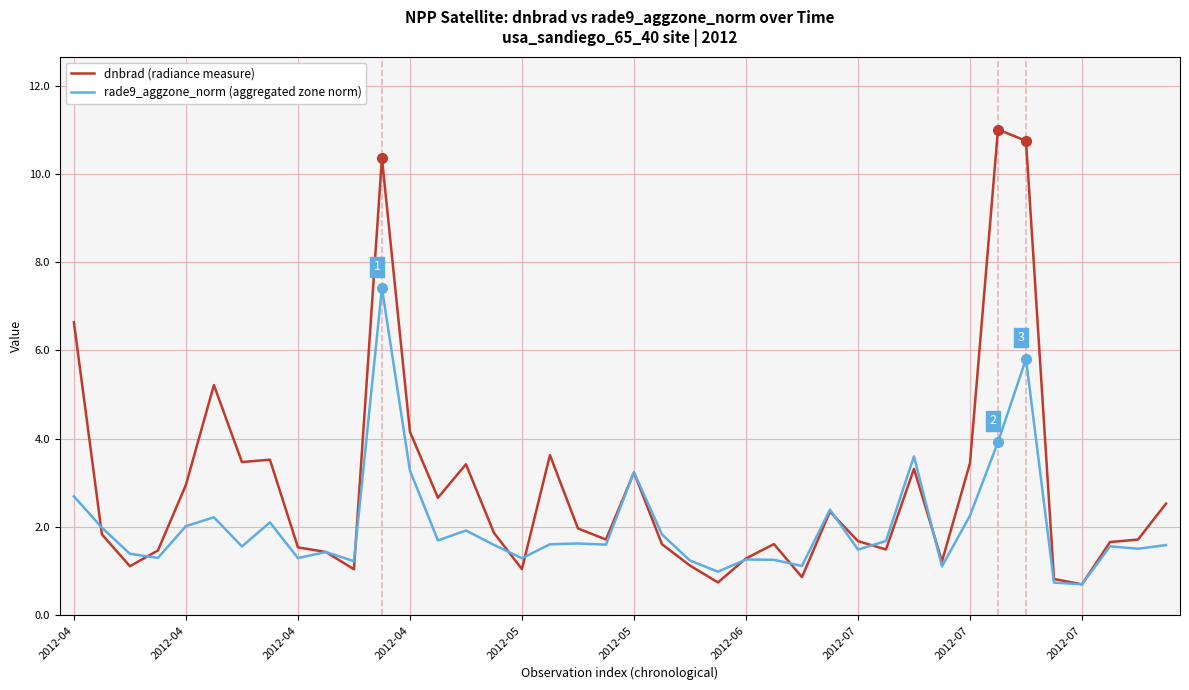

What is the difference between the second highest and minimum values in the dnbrad (radiance measure) series?

10.0